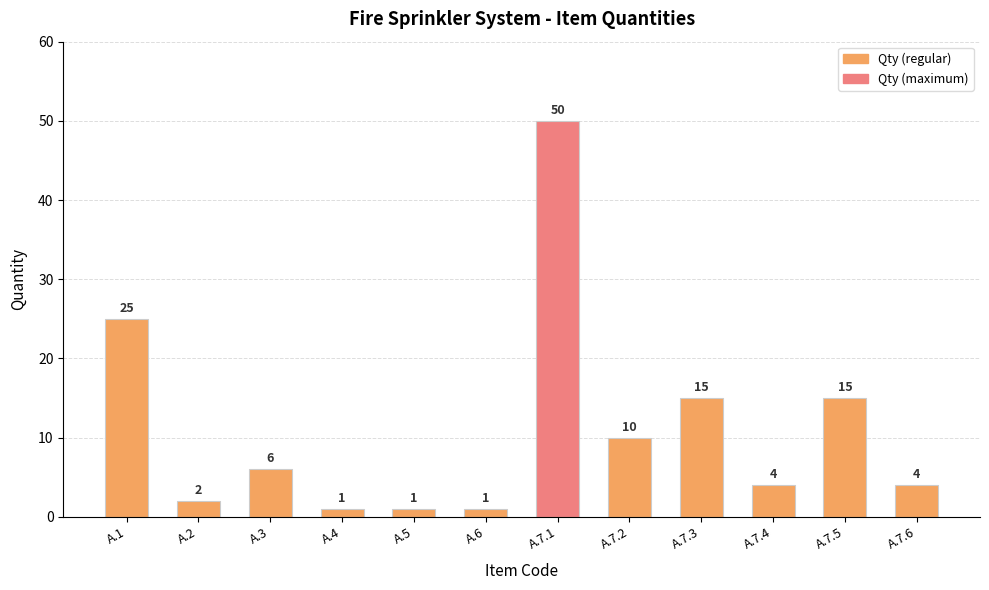

What is the label of the 6th bar from the left?

A.6